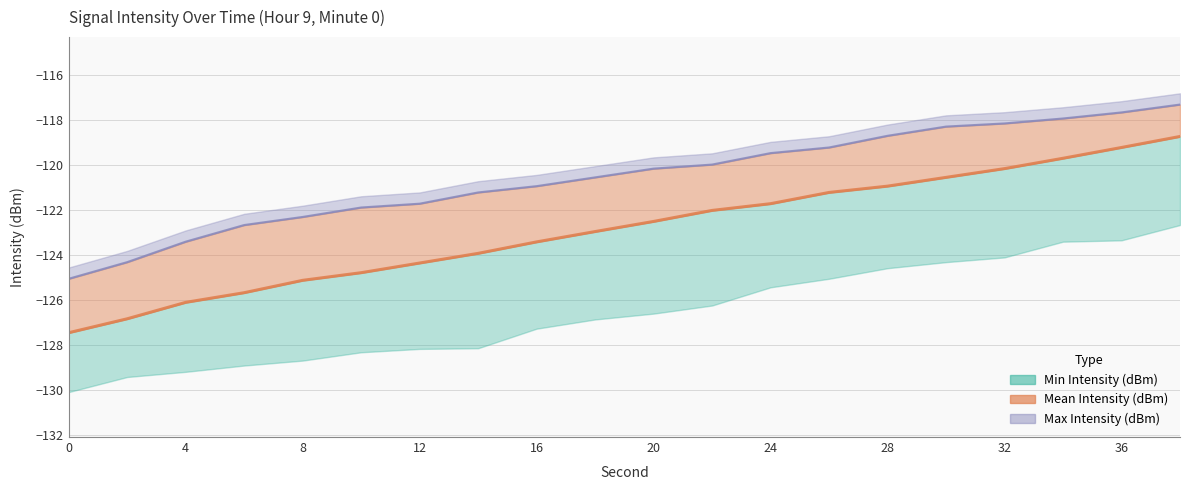

True or false: the data has more than 2 interior local peaks.

False